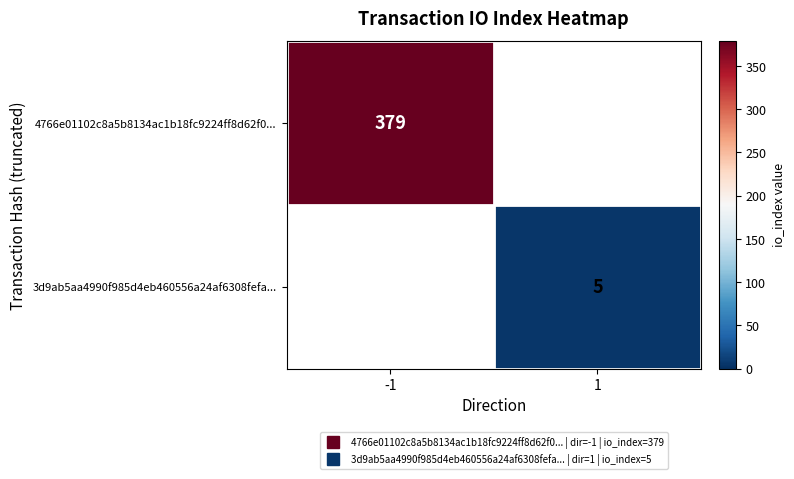

At how many categories does at least one series exceed 124?

1